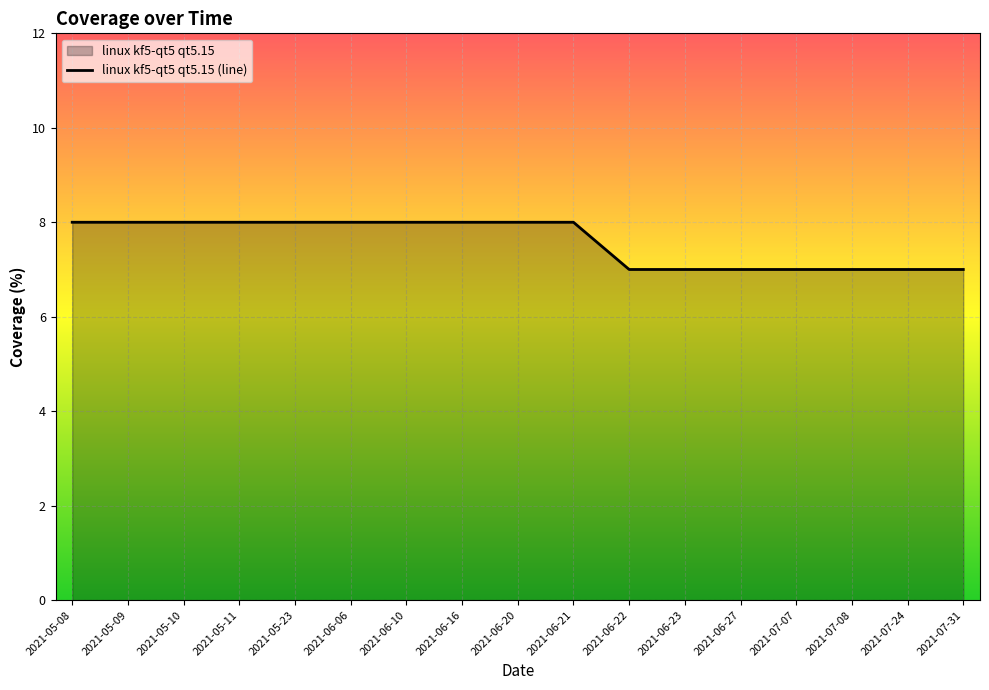

What is the difference between the values at 2021-07-24 and 2021-05-08?

1